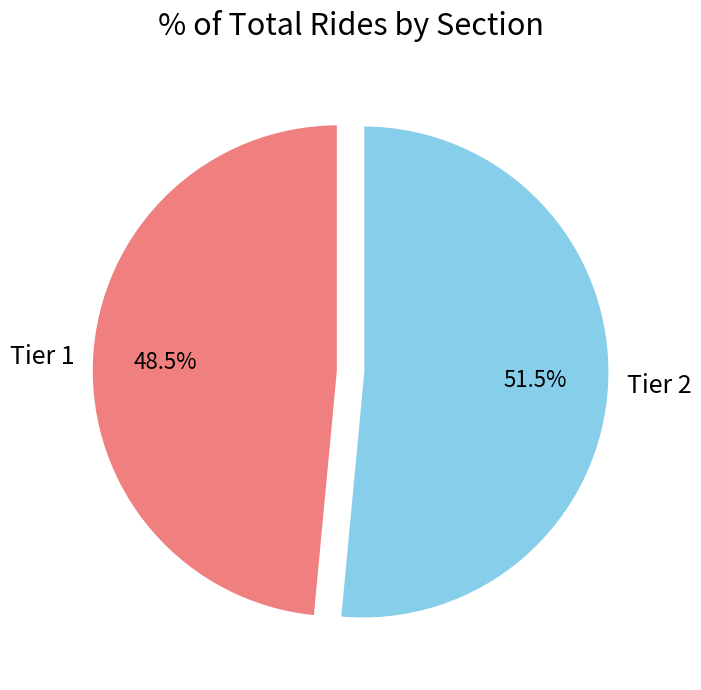

Is there a majority slice in this chart?

Yes